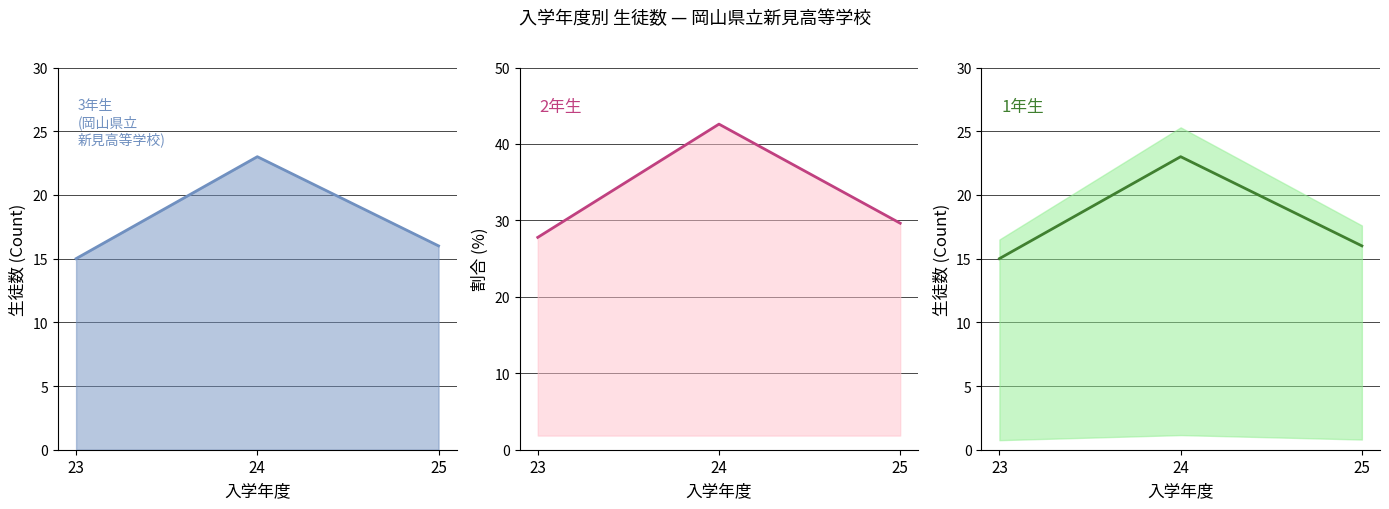

At which label does 3年生 first exceed 16?

24